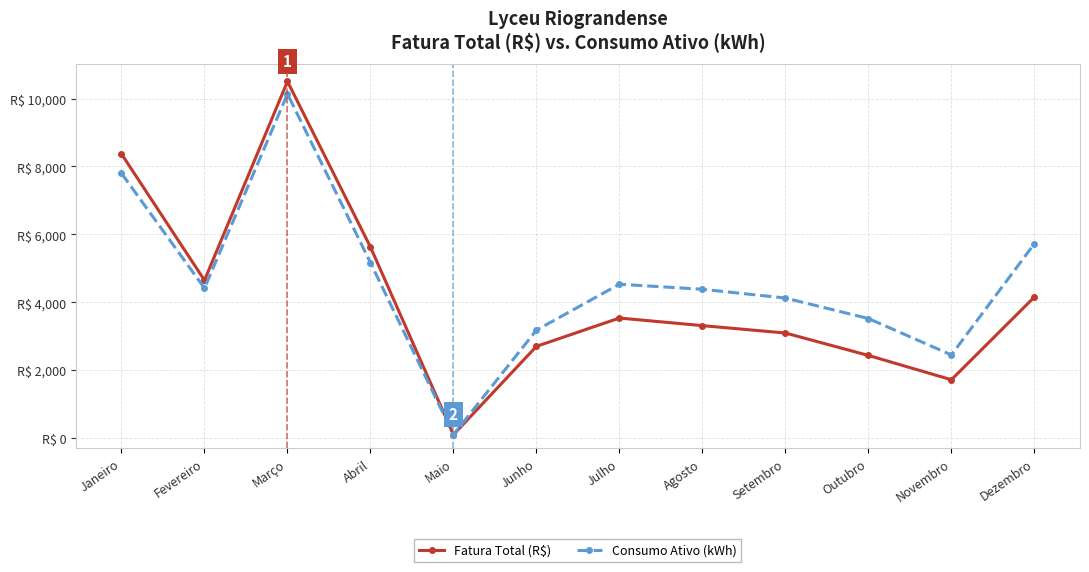

Count the number of categories in the chart.

12